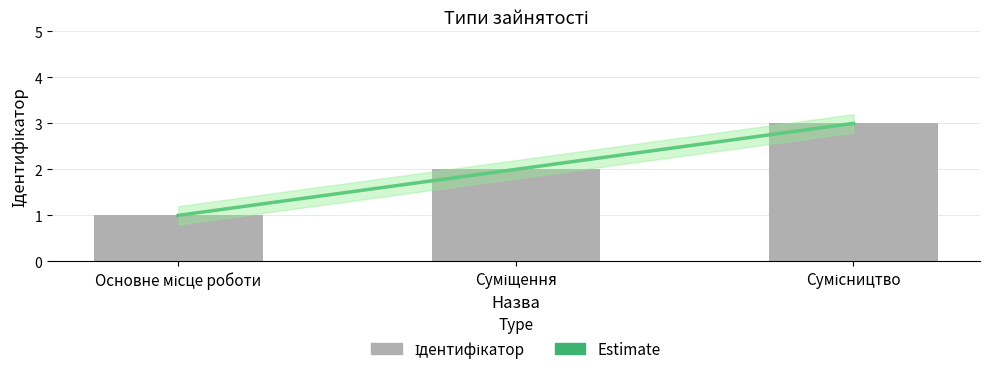

The chart shows a value of 2 at Суміщення. True or false?

True